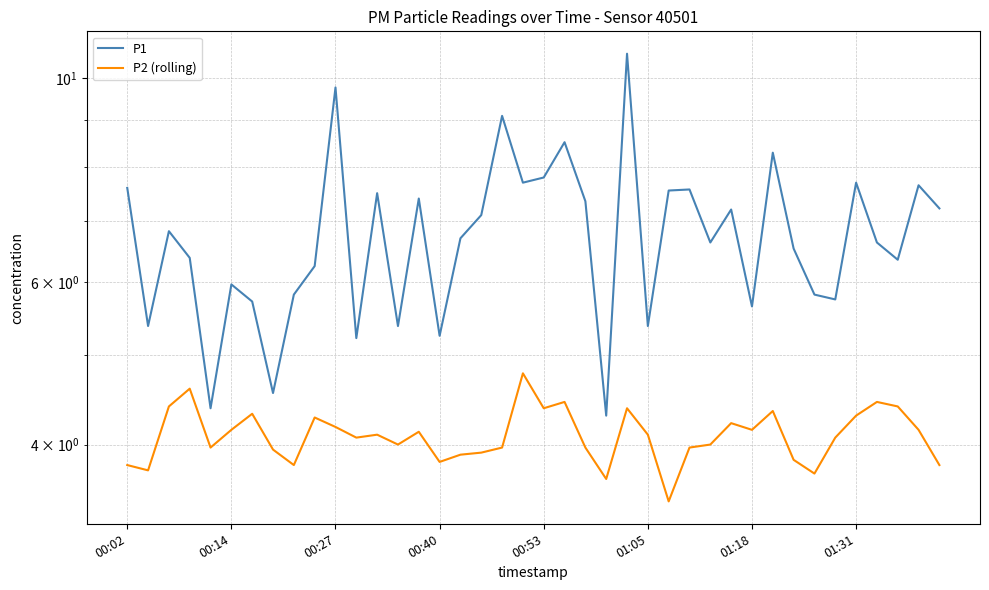

What is the average value of the P2 (rolling) series?

4.1